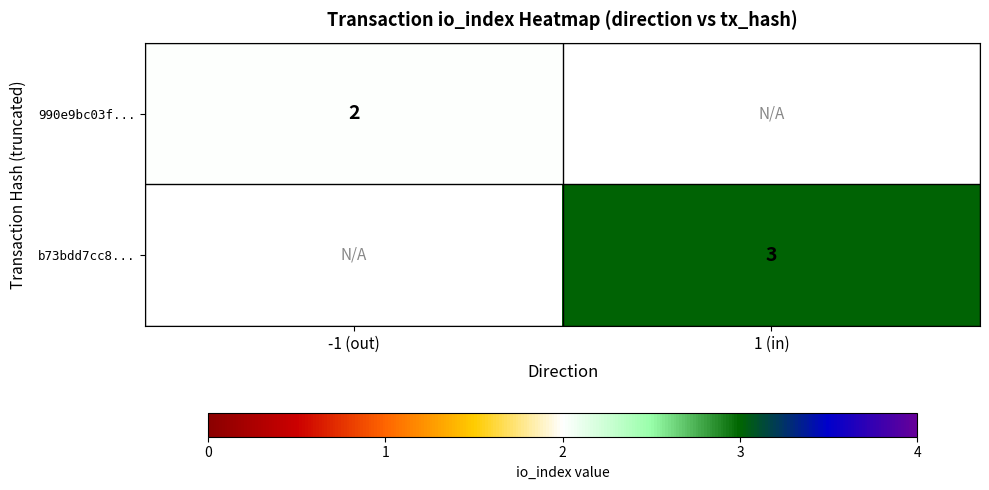

Count the number of data series in this chart.

2